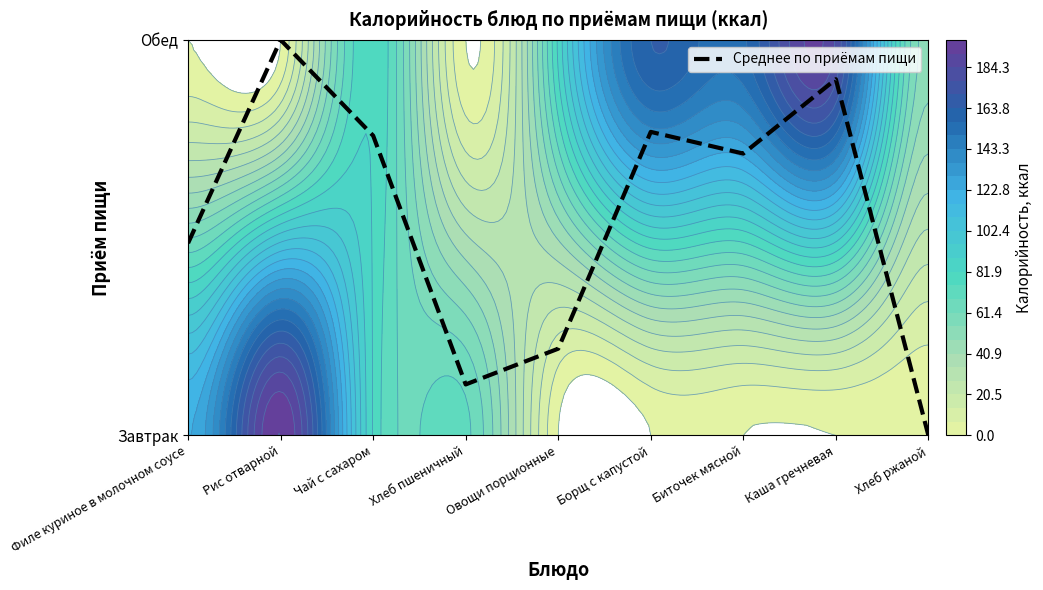

Rank the categories by value from highest to lowest.

Рис отварной, Каша гречневая, Борщ с капустой, Чай с сахаром, Биточек мясной, Филе куриное в молочном соусе, Овощи порционные, Хлеб пшеничный, Хлеб ржаной